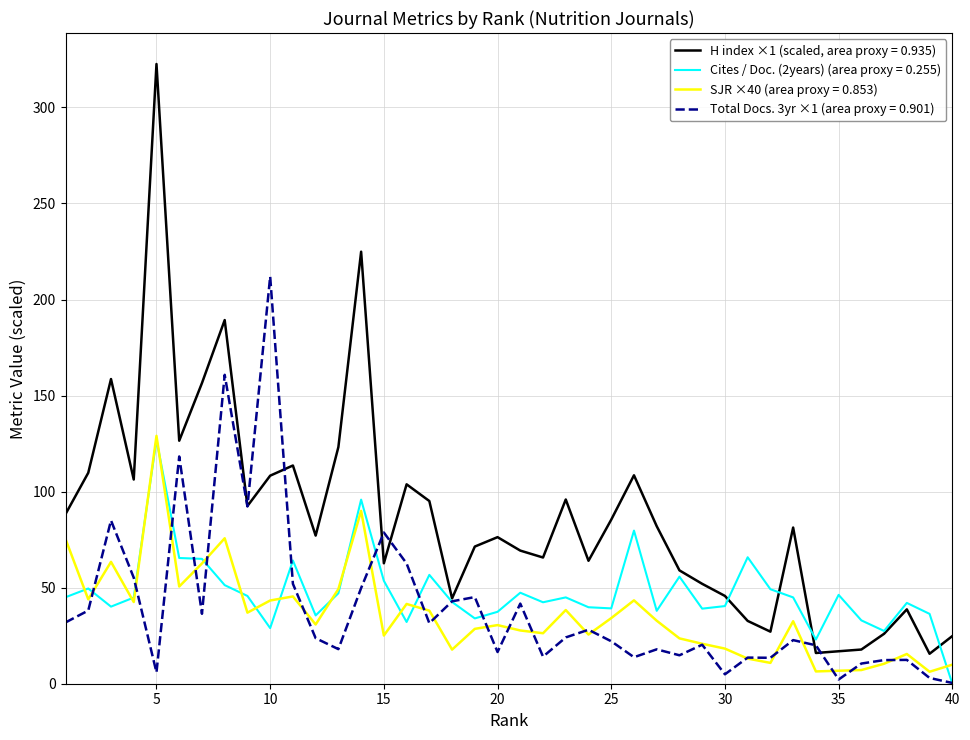

Which series has the largest range (max minus min)?

H index ×1 (scaled, area proxy = 0.935)